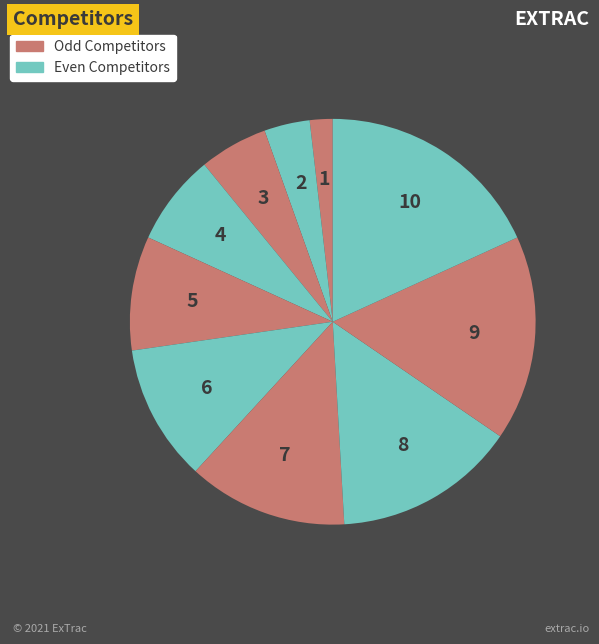

How many slices are in this pie chart?

10